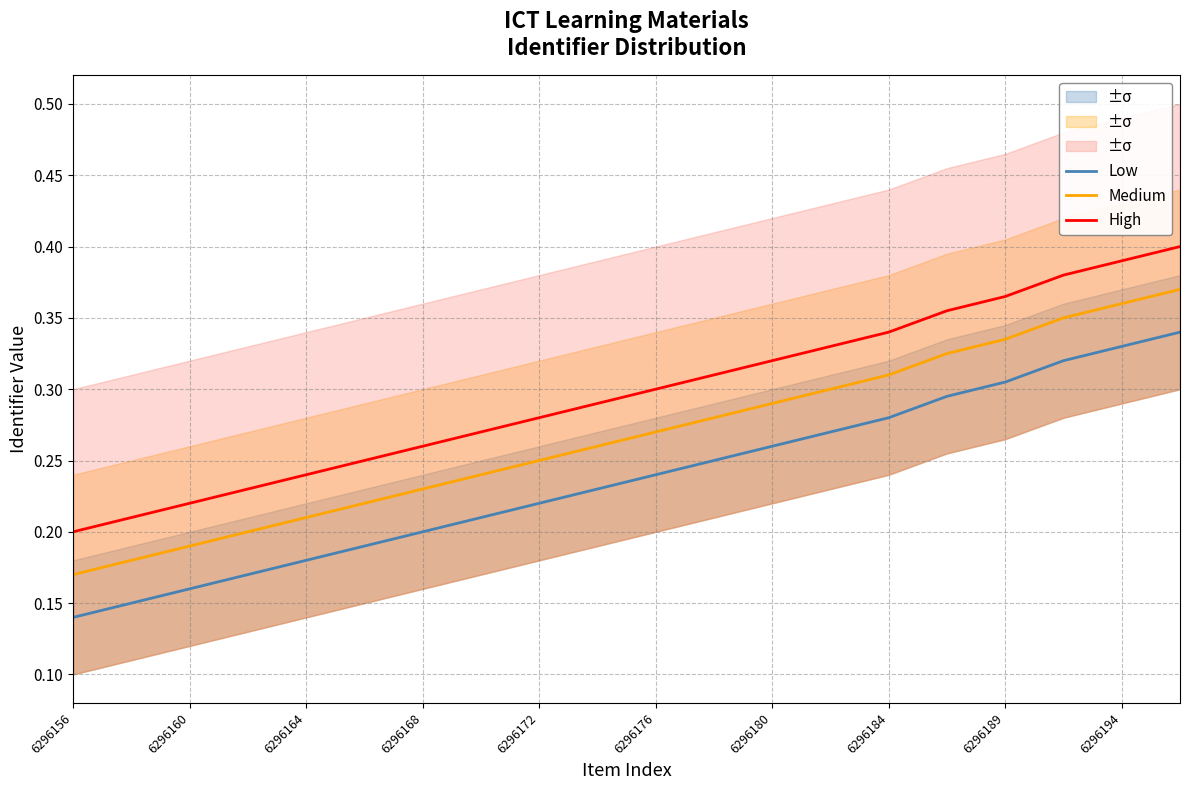

The Medium series shows 0.1 at 6296164. True or false?

False